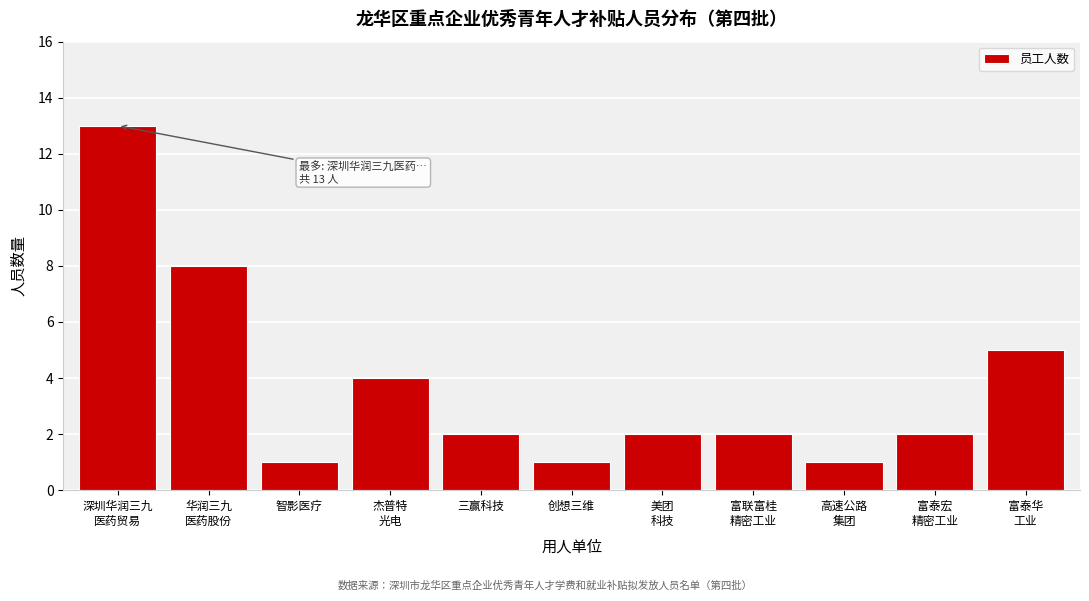

Reading right to left, extract all data points from this chart.

5	2	1	2	2	1	2	4	1	8	13